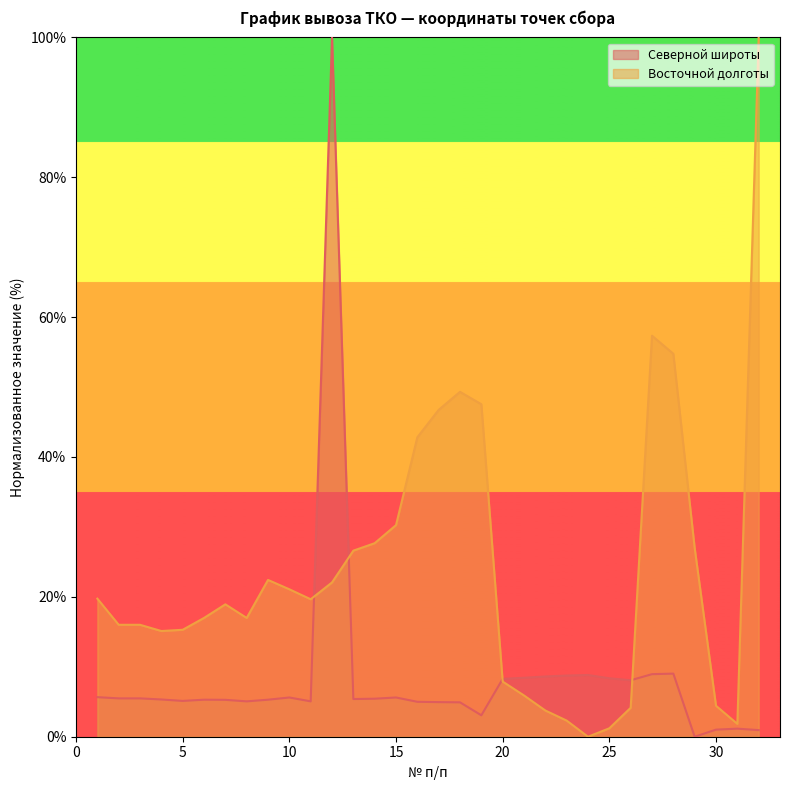

Rank the series by their average value, from highest to lowest.

Восточной долготы, Северной широты